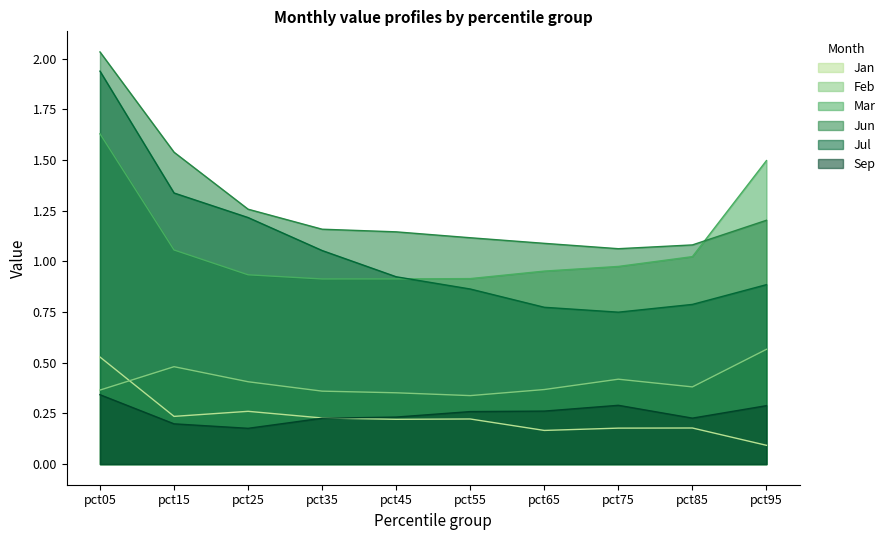

The value of Jun at pct45 is 1.1. True or false?

True